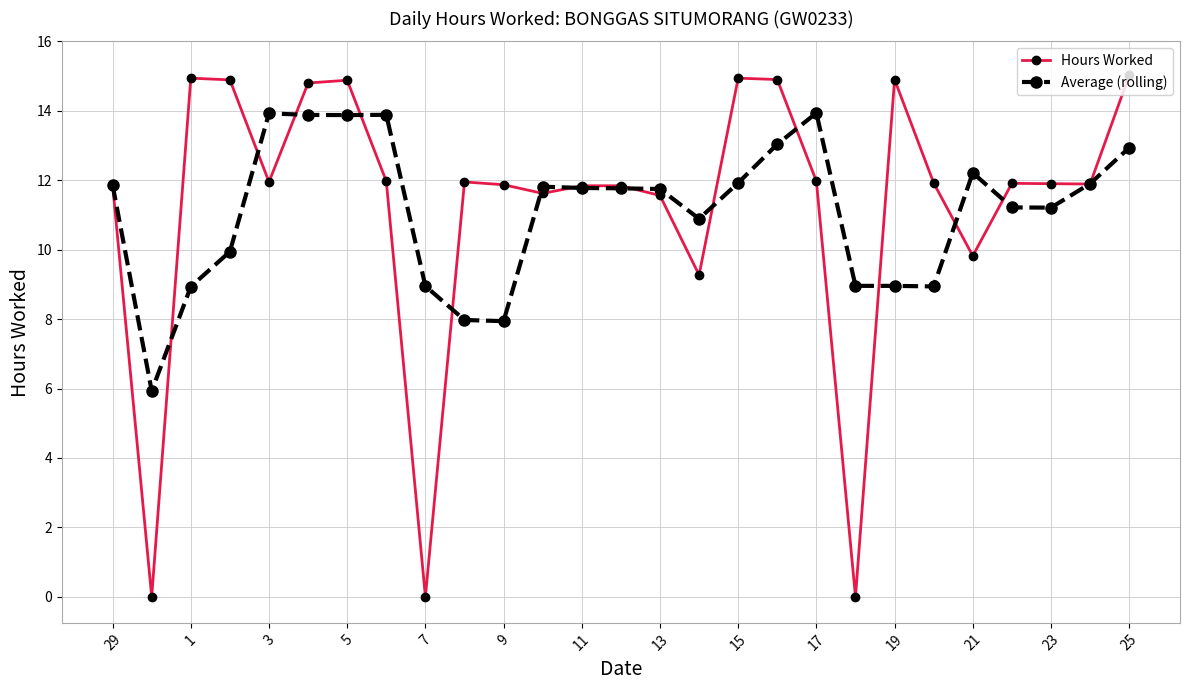

How many data points in Average (rolling) are above 11?

17